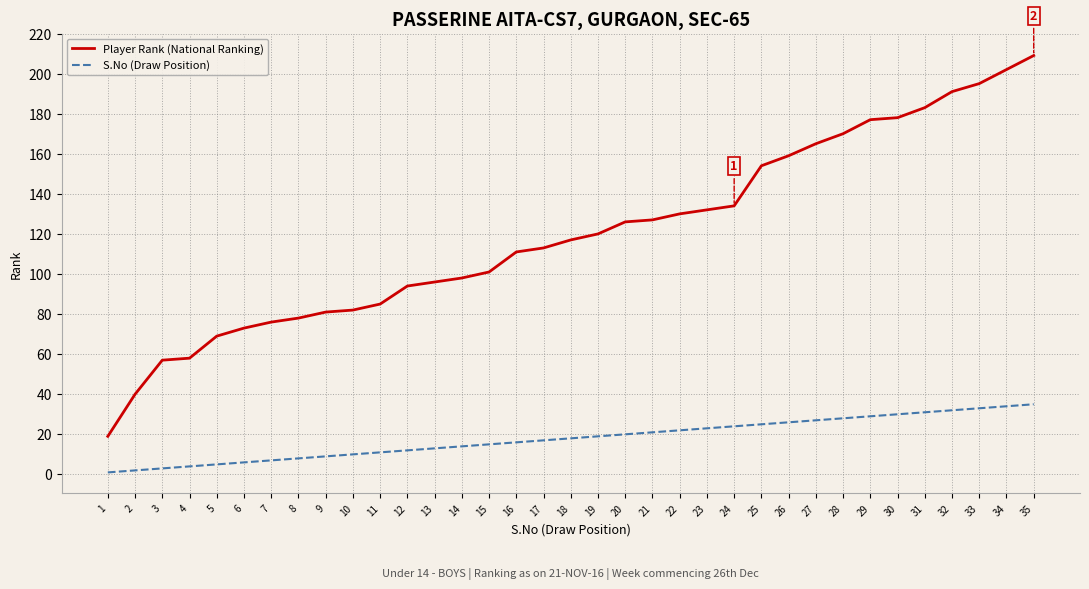

Is the value of Player Rank (National Ranking) at 20 greater than the value of S.No (Draw Position) at 20?

Yes